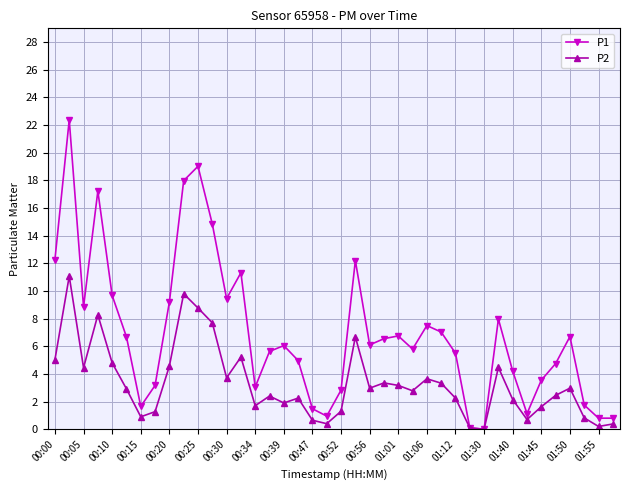

At how many categories does at least one series exceed 14?

5